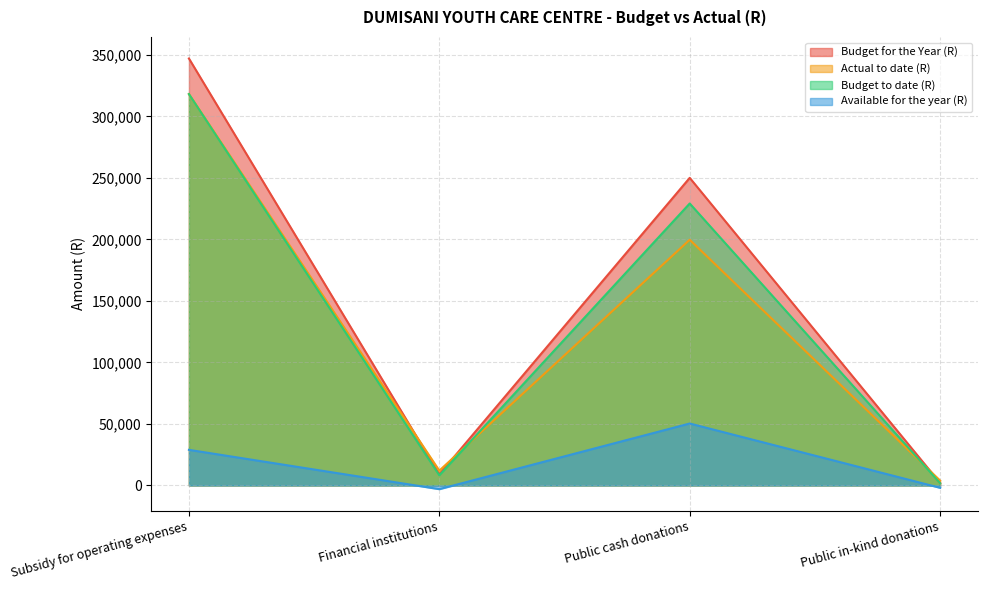

True or false: Available for the year (R) and Budget to date (R) cross at least once.

False